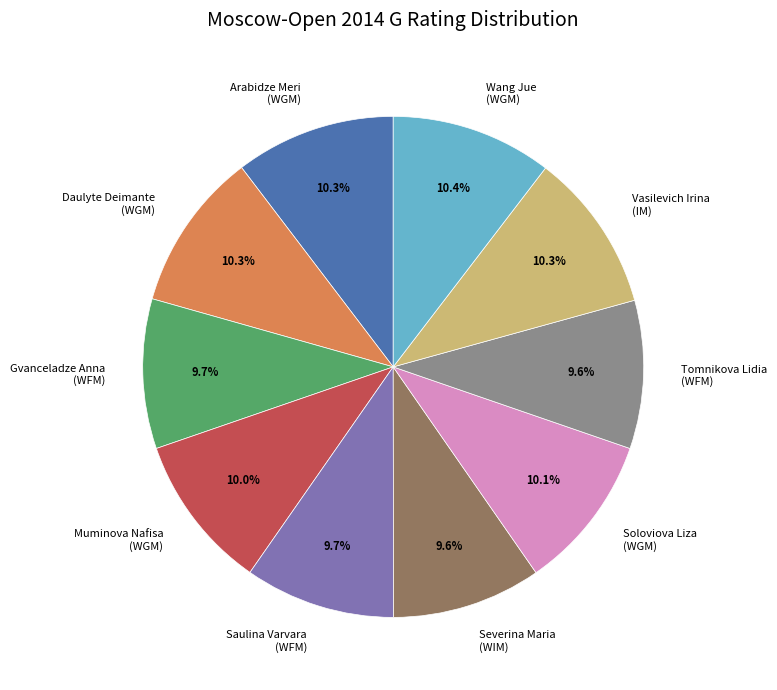

Approximately how many times larger is the value at Arabidze Meri (WGM) compared to Tomnikova Lidia (WFM)?

1.1